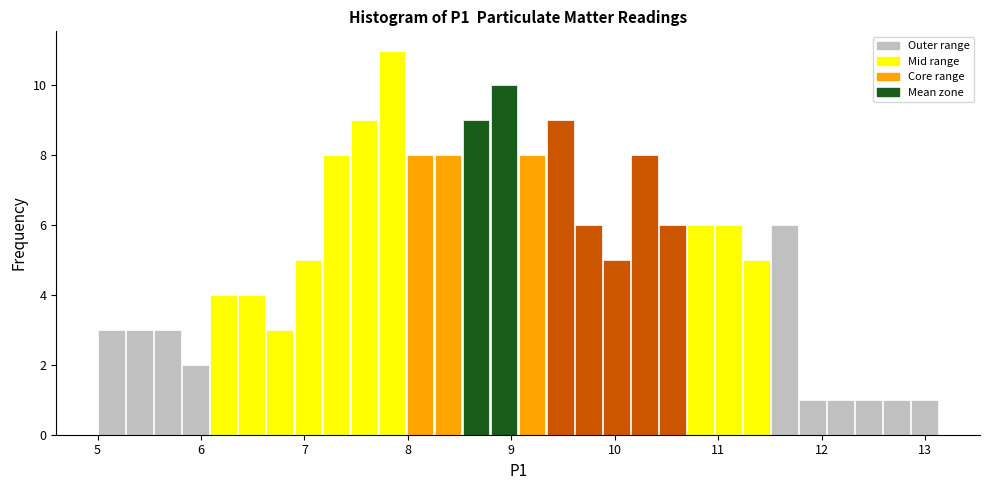

Read against the x-axis, roughly where is the centre of the tallest bar?

7.8